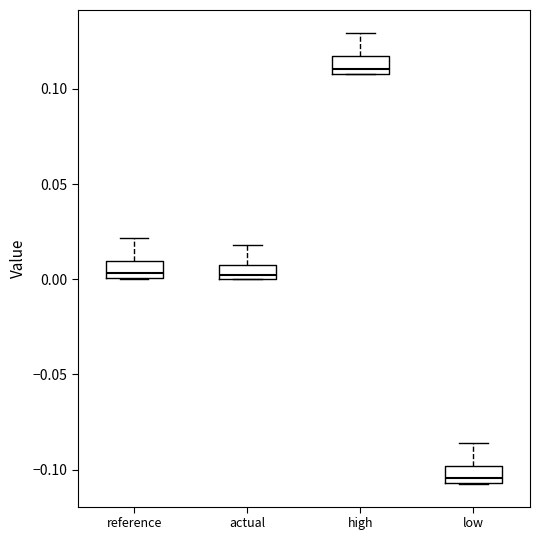

Where is the upper edge of the box for high on the y-axis? The values are not printed on the chart, so give them approximately, as read against the axis.

0.115